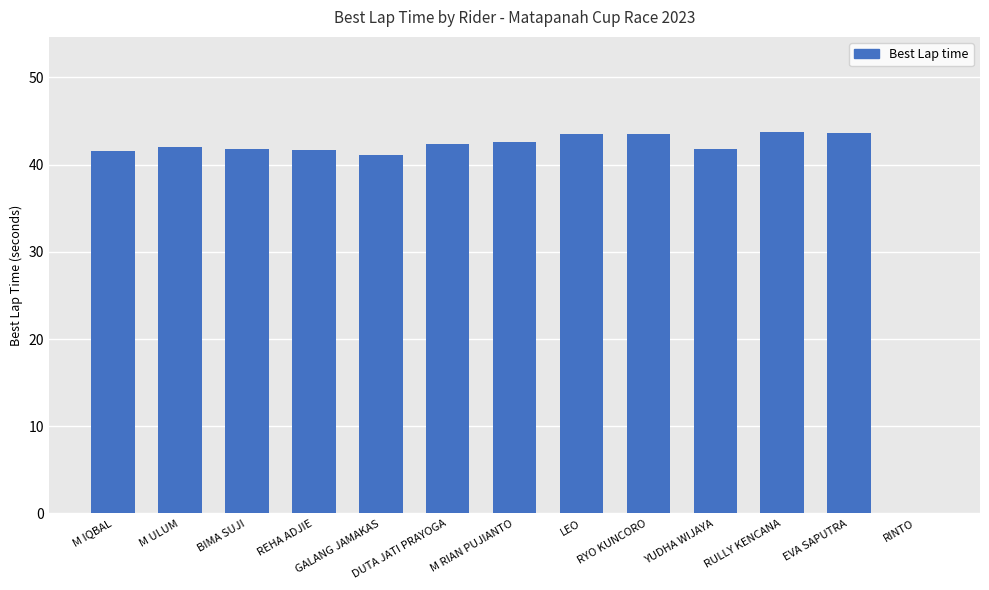

Which has a higher value, EVA SAPUTRA or RINTO?

EVA SAPUTRA